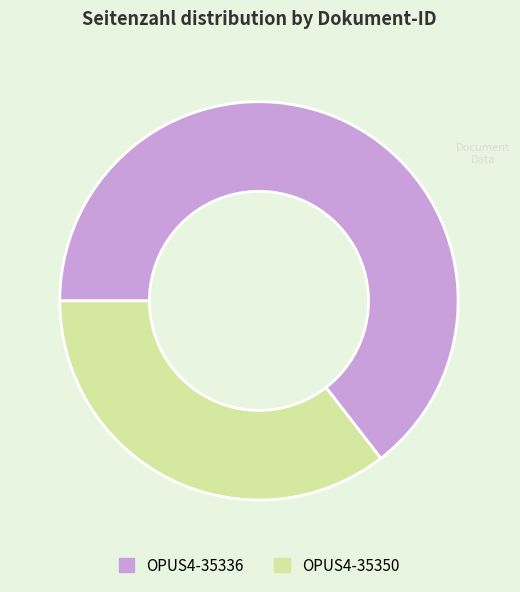

Which slice is the smallest?

OPUS4-35350